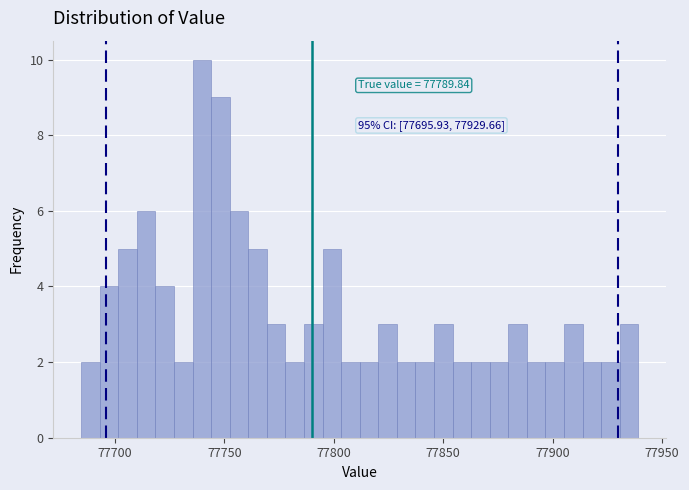

Read against the x-axis, roughly where is the centre of the tallest bar?

77740